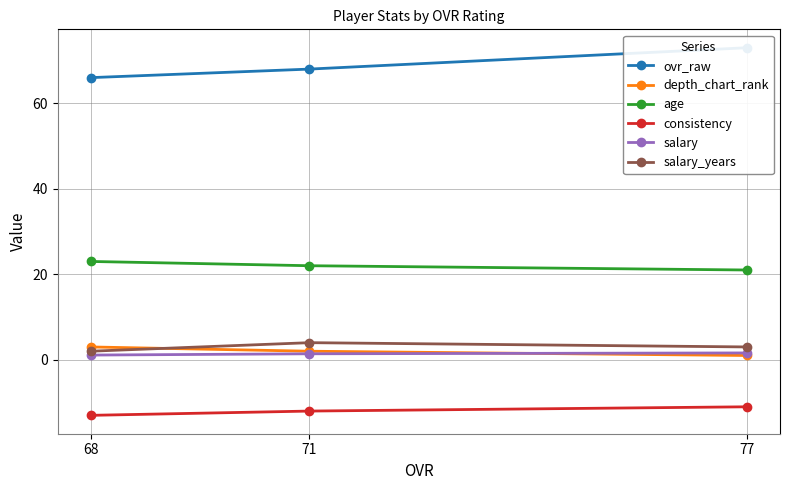

Which series has the largest range (max minus min)?

ovr_raw